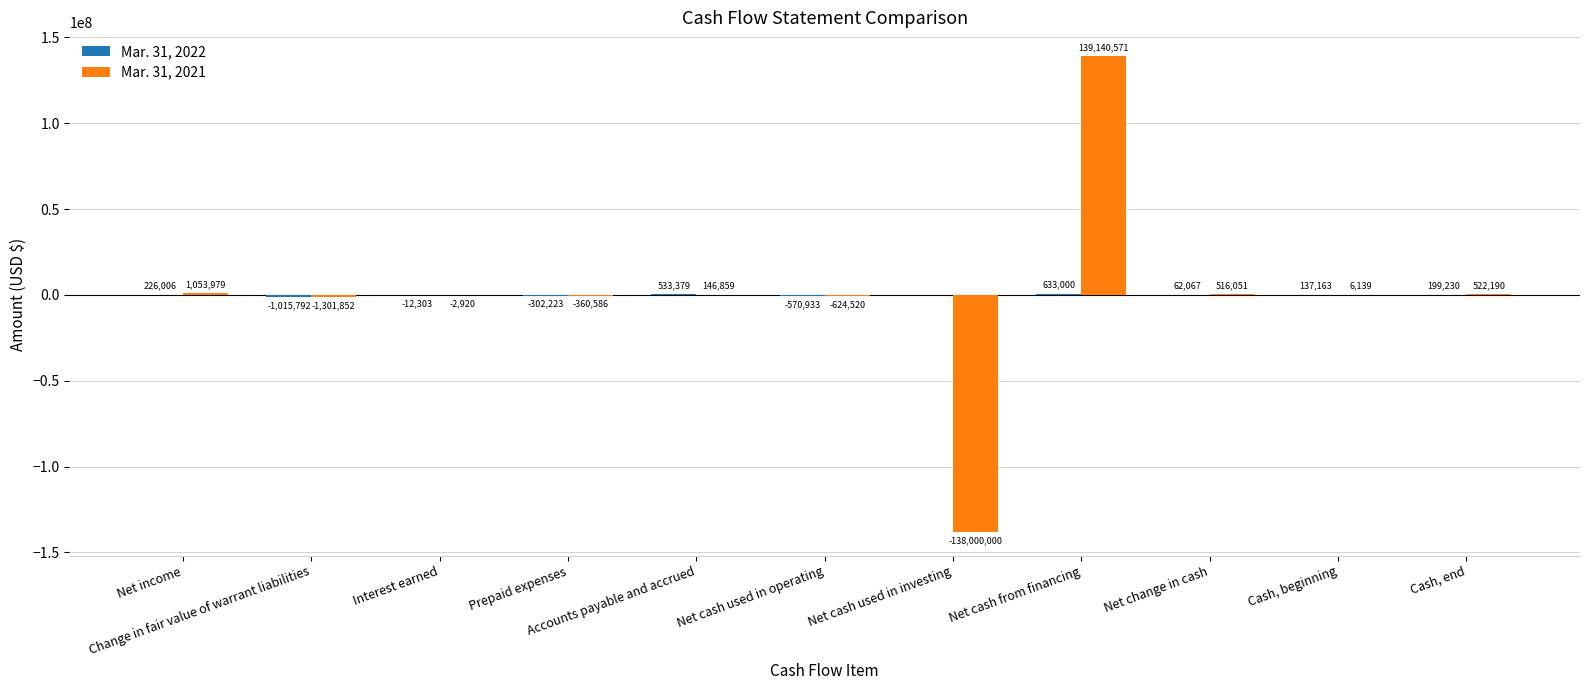

What is the sum of all Mar. 31, 2021 values?

1095911